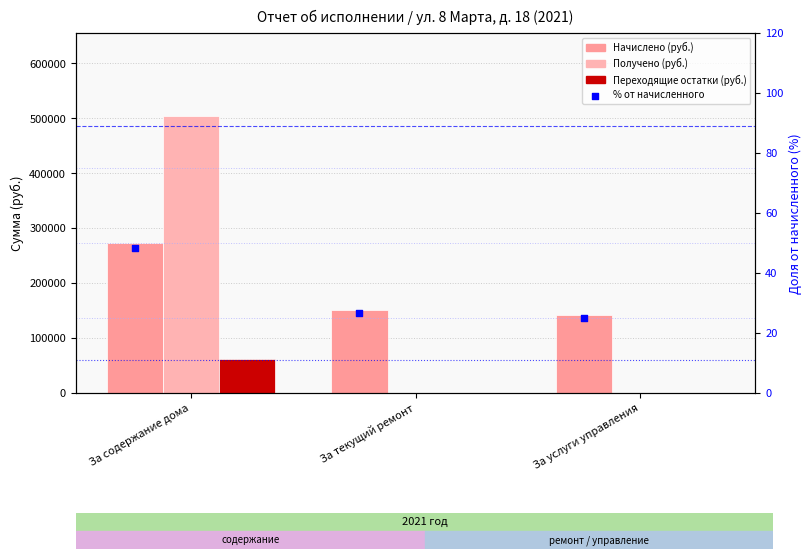

What is the total value across all series at За текущий ремонт?

151129.2